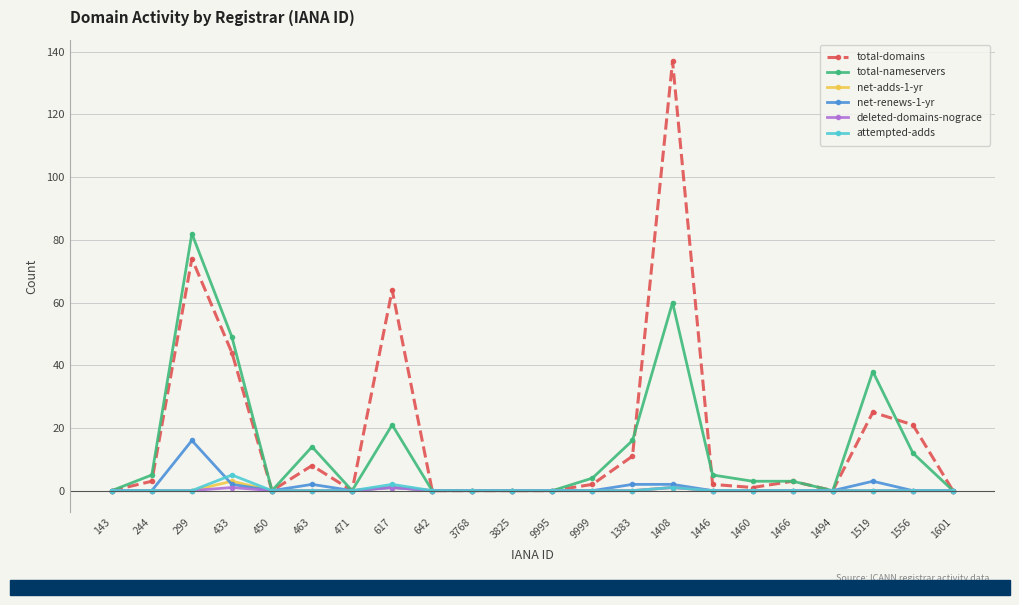

What are all the series names shown in the legend?

total-domains, total-nameservers, net-adds-1-yr, net-renews-1-yr, deleted-domains-nograce, attempted-adds